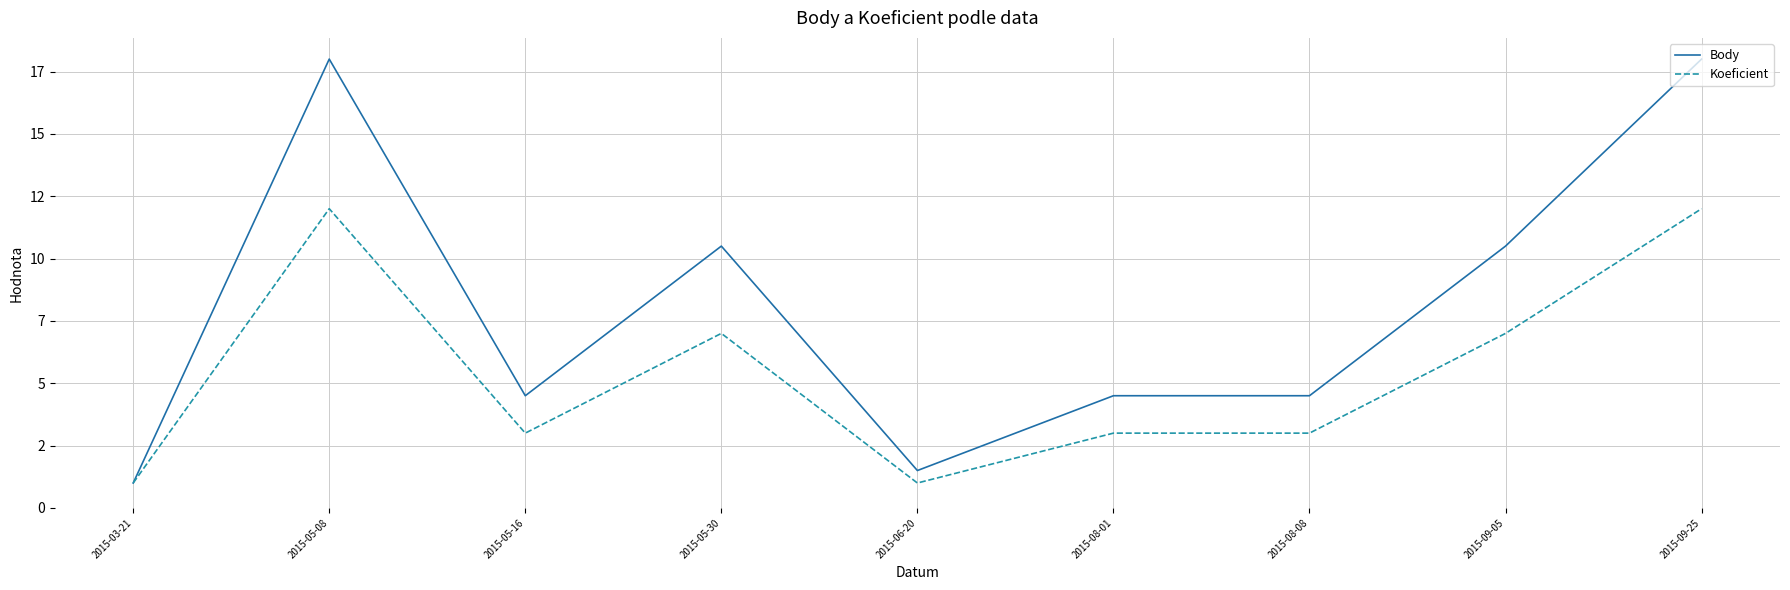

What is the label of the 2nd point from the left?

2015-05-08